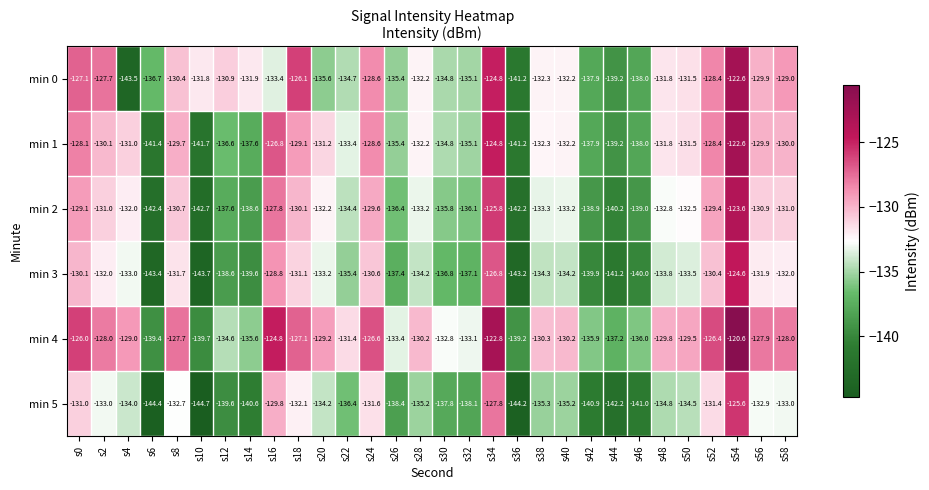

What is the sum of the min 0 values at s20 and s42?

-273.5